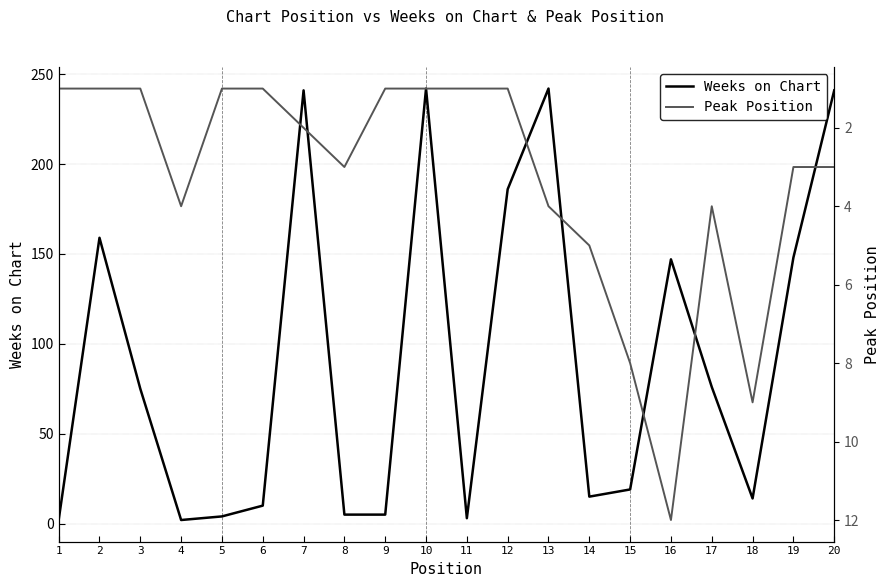

At which category does Weeks on Chart reach its first local peak?

2